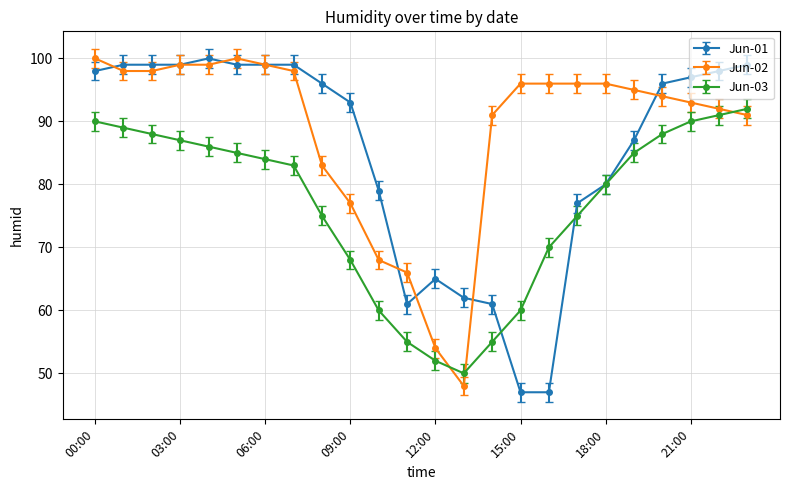

List the series in order of their overall mean, lowest first.

Jun-03, Jun-01, Jun-02